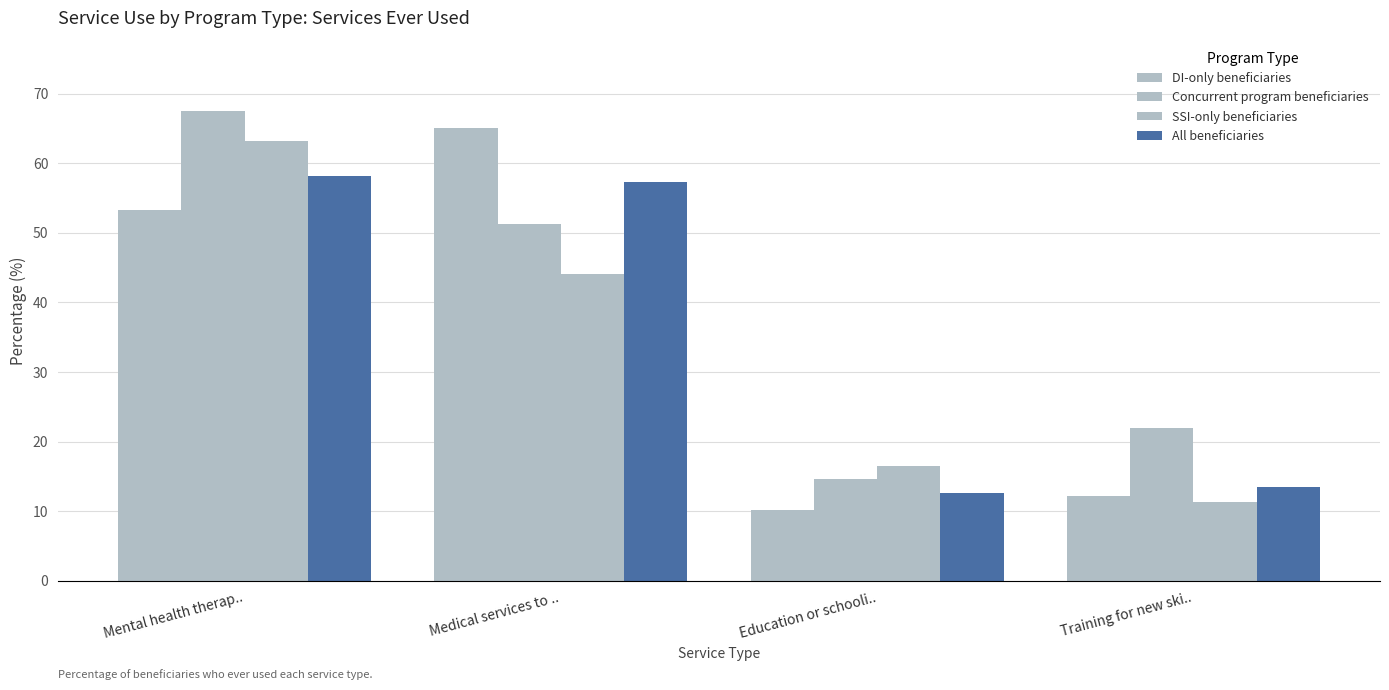

What is the difference between the maximum and minimum values in the DI-only beneficiaries series?

54.9